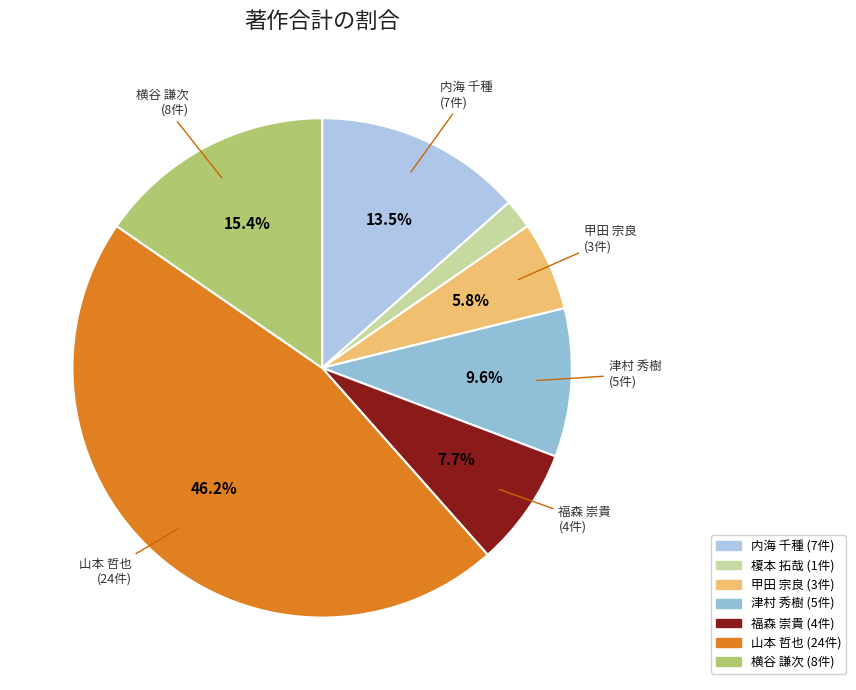

How many segments does this pie chart have?

7